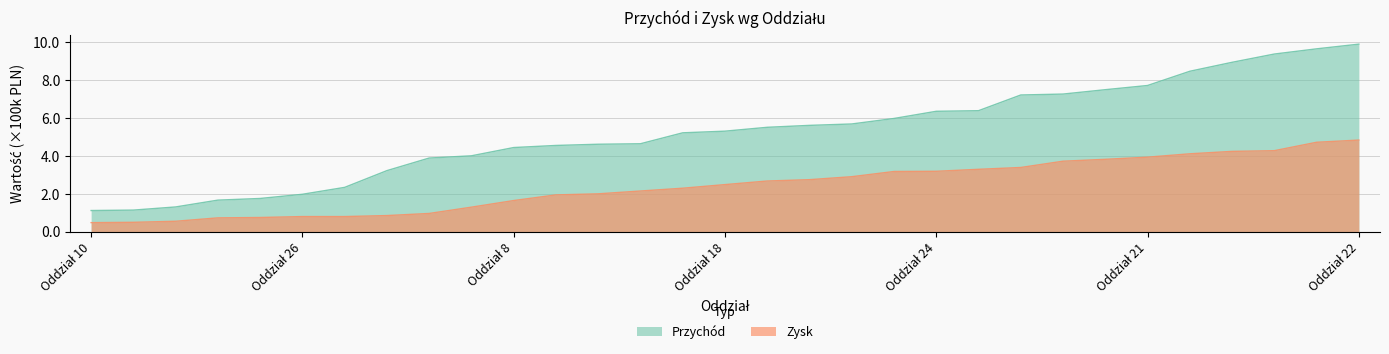

Reading left to right, what are all the values shown in this chart?

Przychód: 1.1	1.1	1.3	1.7	1.7	2.0	2.3	3.2	3.9	4.0	4.4	4.5	4.6	4.6	5.2	5.3	5.5	5.6	5.7	6.0	6.3	6.4	7.2	7.2	7.5	7.7	8.5	8.9	9.4	9.6	9.9
Zysk: 0.5	0.5	0.5	0.7	0.7	0.8	0.8	0.8	1.0	1.3	1.6	1.9	2.0	2.1	2.3	2.5	2.7	2.7	2.9	3.2	3.2	3.3	3.4	3.7	3.8	3.9	4.1	4.2	4.3	4.7	4.8